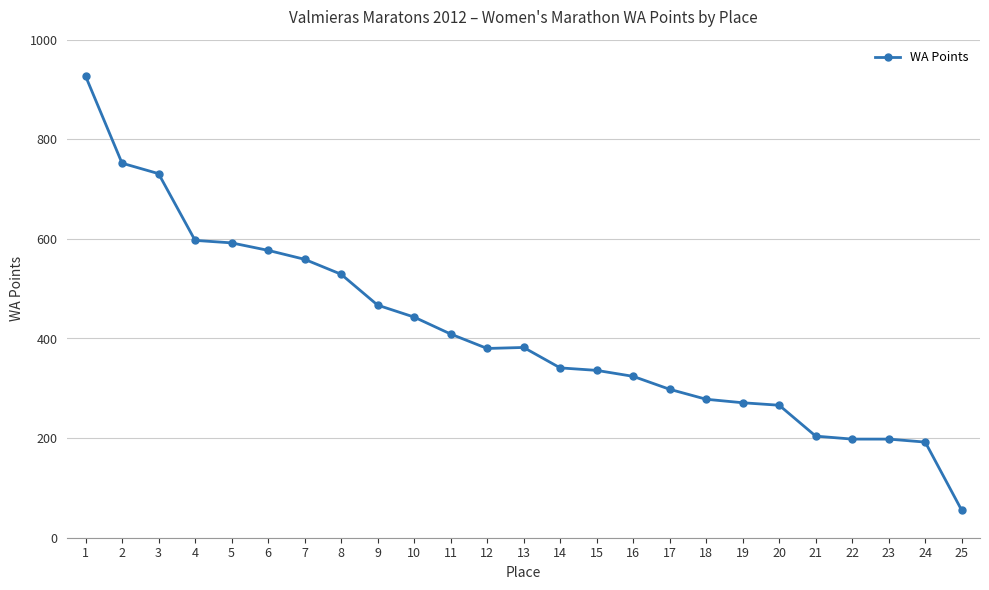

What is the smallest value displayed?

55